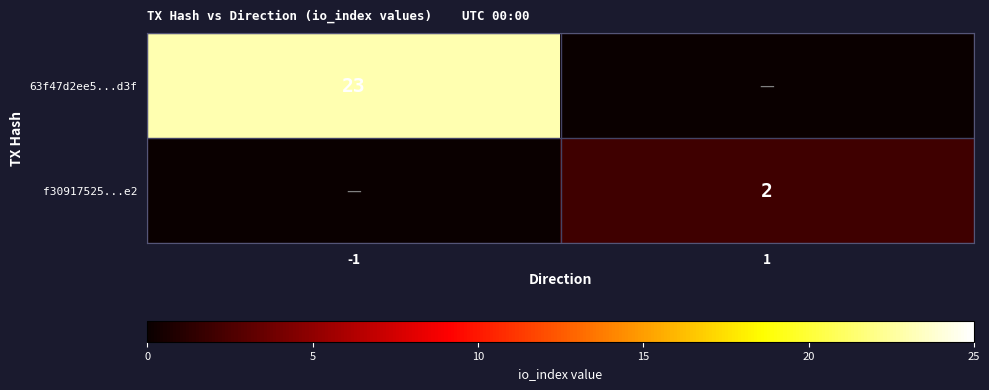

Is it true that f30917525...e2 equals 1 at 1?

False